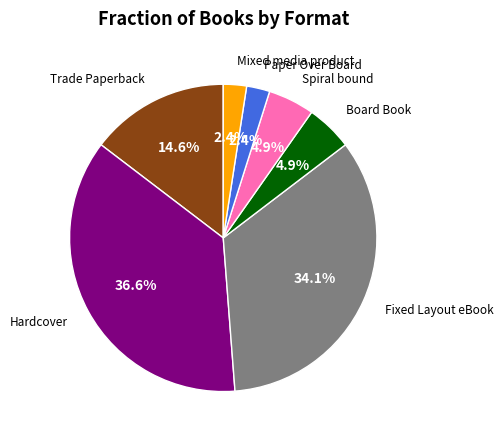

Is there any slice that represents more than half of the pie?

No